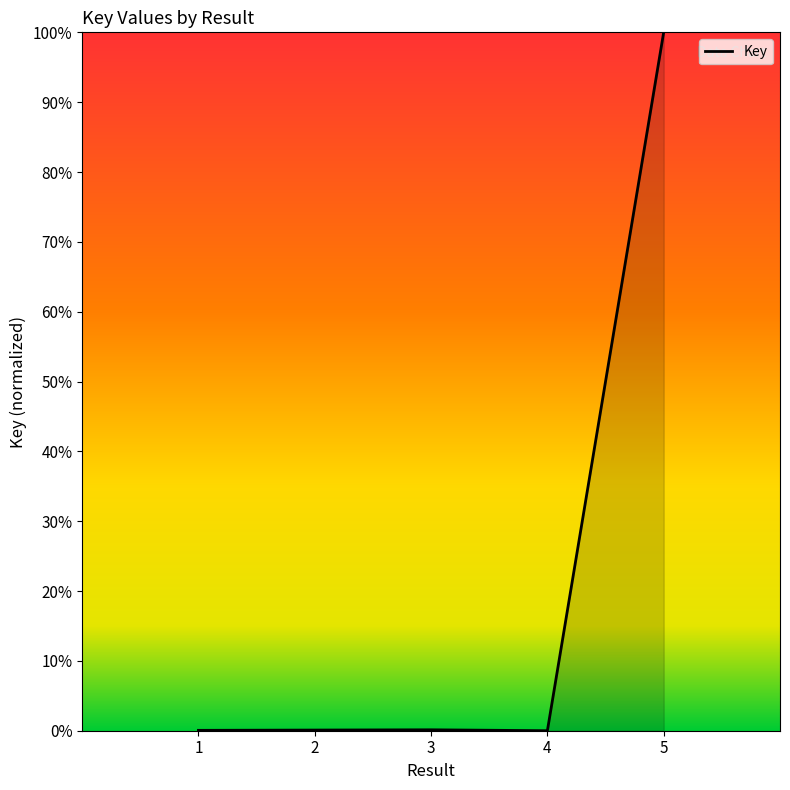

How many values exceed 0?

4